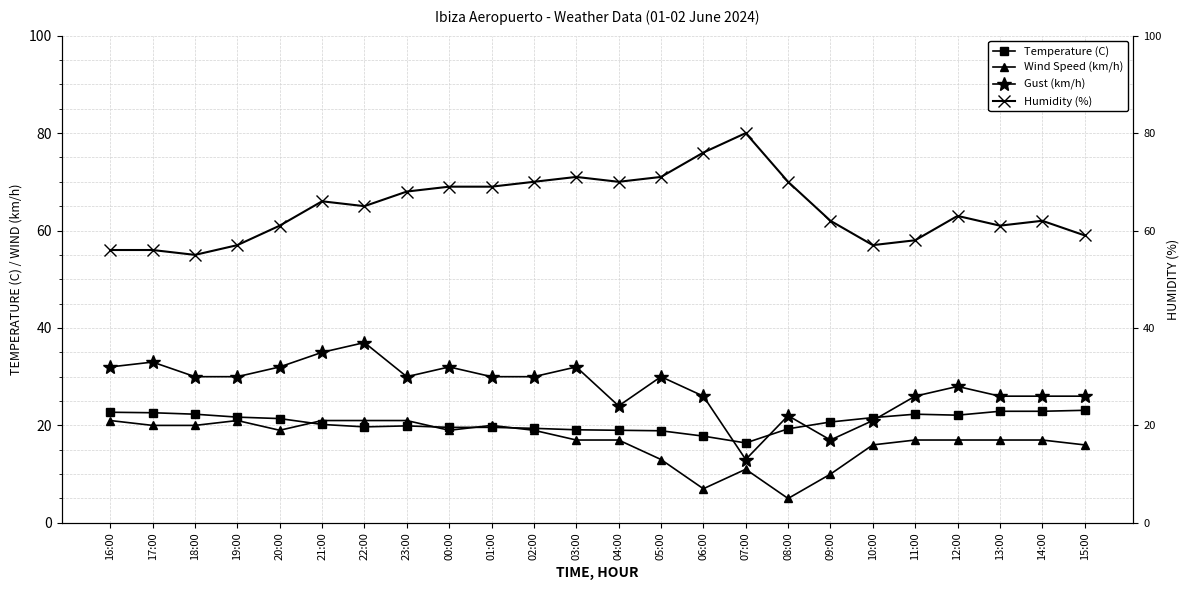

Which series has the largest range (max minus min)?

Humidity (%)